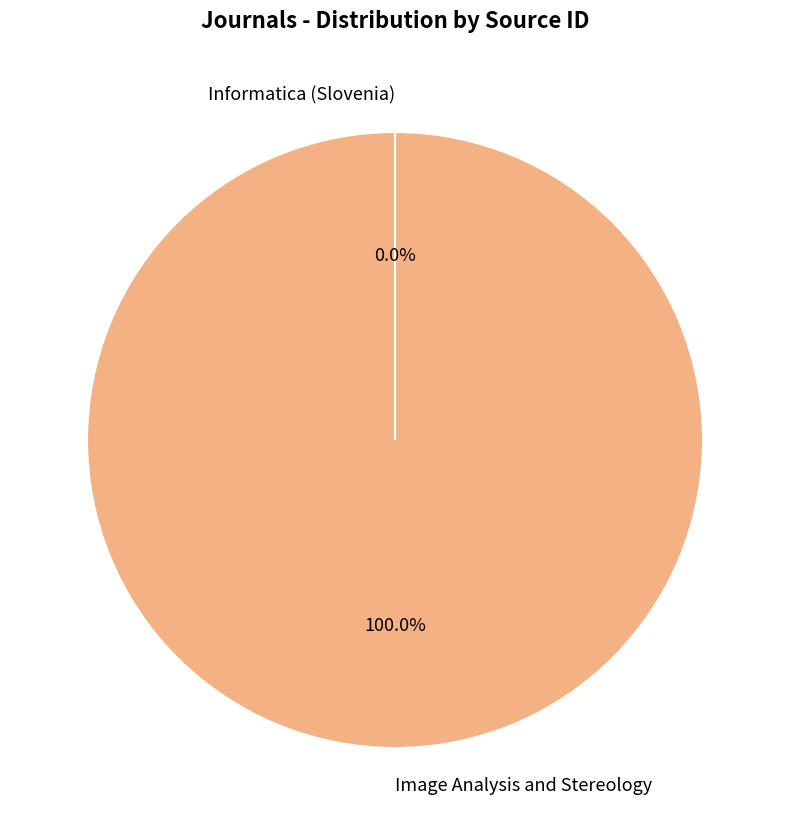

To the nearest percent, what is the average slice percentage?

50%